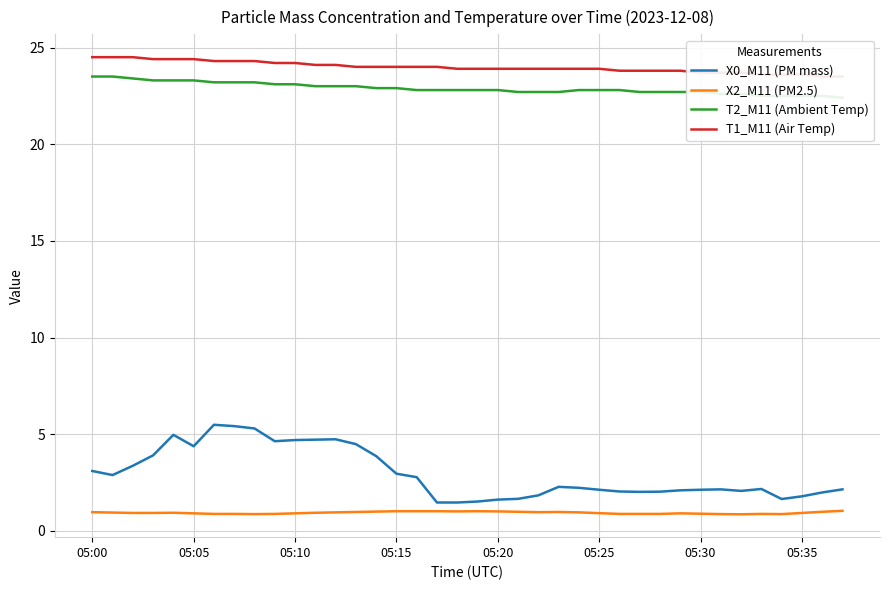

What is the highest value of the X0_M11 (PM mass) series?

5.5